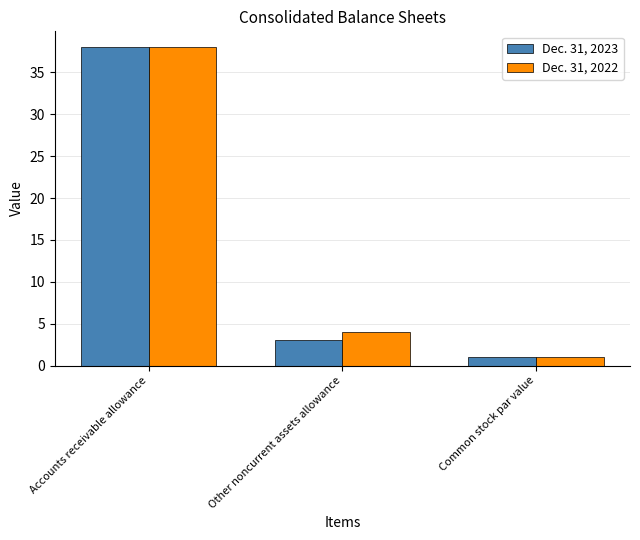

At which category is the sum across all series the highest?

Accounts receivable allowance